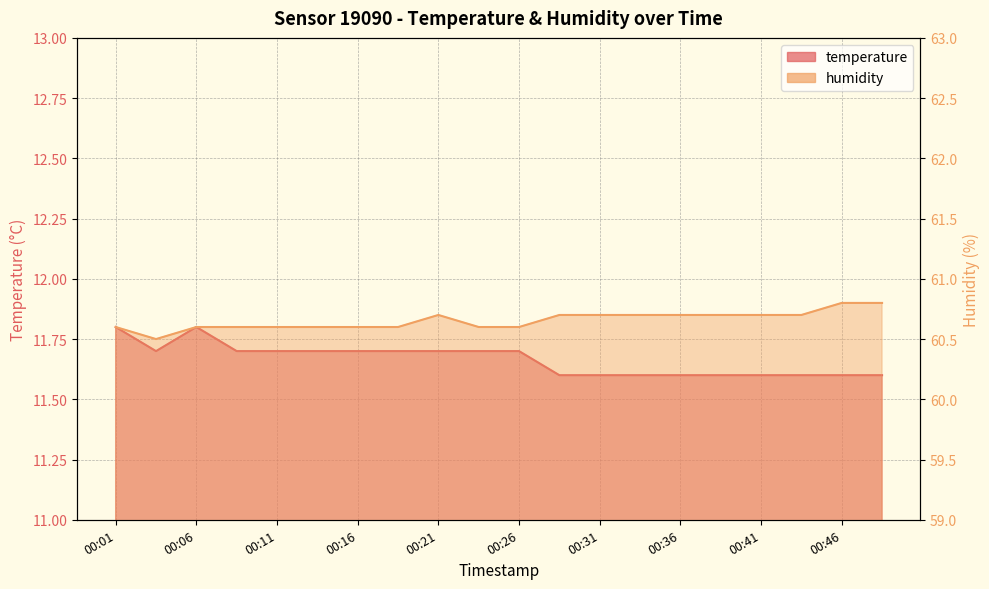

Rank the series by their maximum value, from highest to lowest.

humidity, temperature